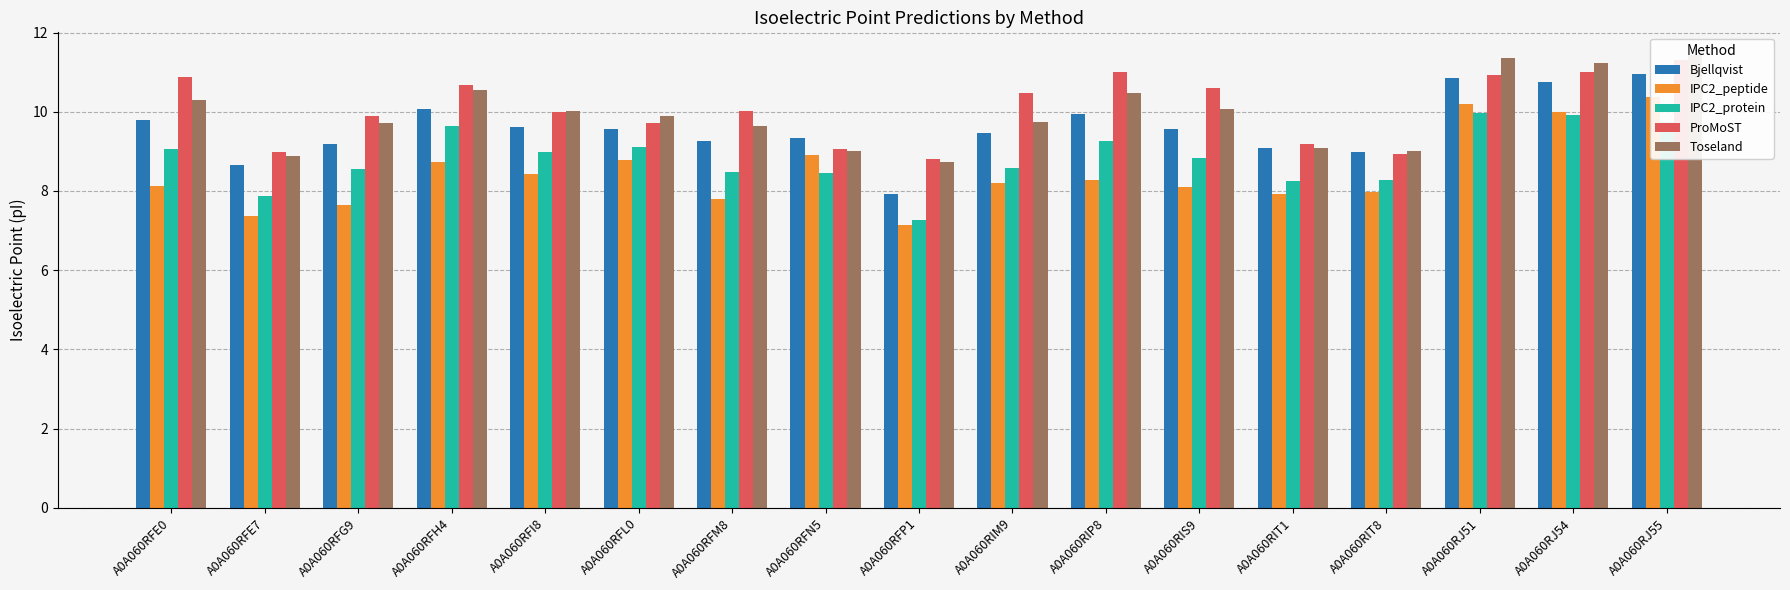

Reading right to left, list all the values displayed in this chart.

Bjellqvist: 10.9	10.8	10.9	9.0	9.1	9.6	9.9	9.5	7.9	9.3	9.3	9.6	9.6	10.1	9.2	8.7	9.8
IPC2_peptide: 10.4	10.0	10.2	8.0	7.9	8.1	8.3	8.2	7.1	8.9	7.8	8.8	8.4	8.7	7.6	7.4	8.1
IPC2_protein: 9.8	9.9	10.0	8.3	8.3	8.8	9.3	8.6	7.3	8.5	8.5	9.1	9.0	9.6	8.6	7.9	9.1
ProMoST: 11.3	11.0	10.9	8.9	9.2	10.6	11.0	10.5	8.8	9.1	10.0	9.7	10.0	10.7	9.9	9.0	10.9
Toseland: 11.4	11.2	11.3	9.0	9.1	10.1	10.5	9.7	8.7	9.0	9.6	9.9	10.0	10.6	9.7	8.9	10.3